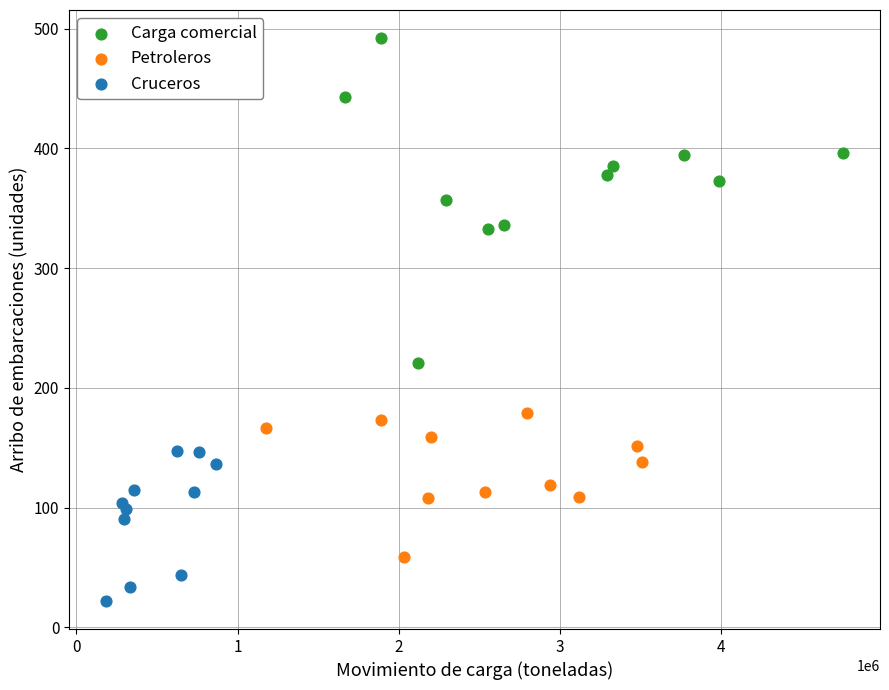

Which series reaches the minimum Y coordinate?

Cruceros